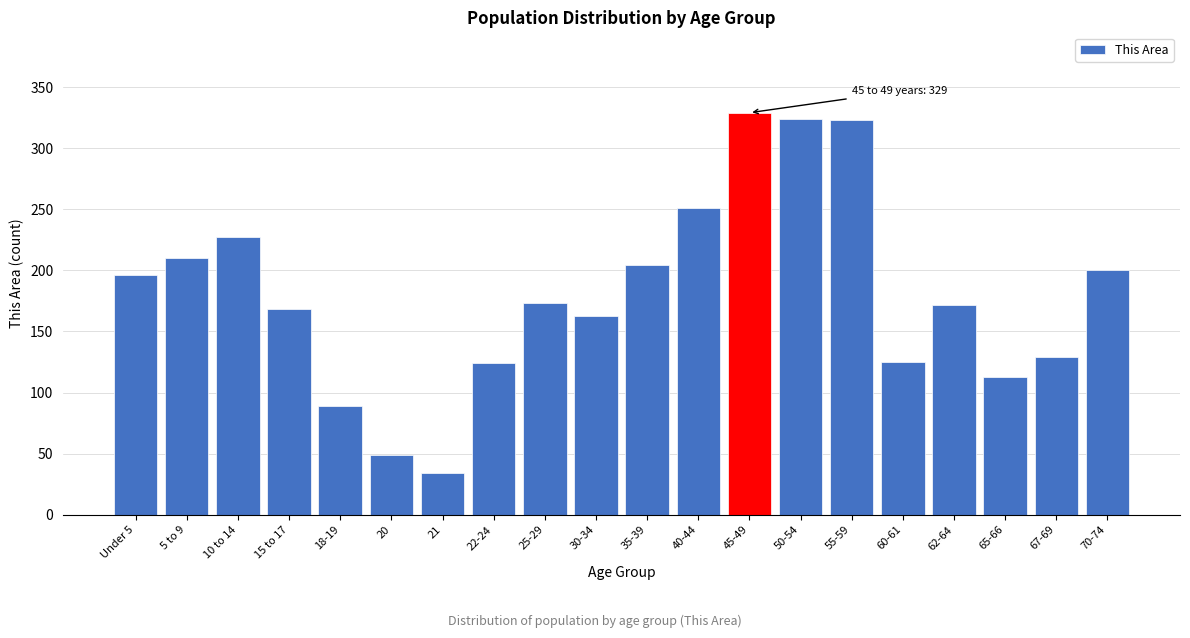

Approximately how many times larger is the value at 45-49 compared to 22-24?

2.7